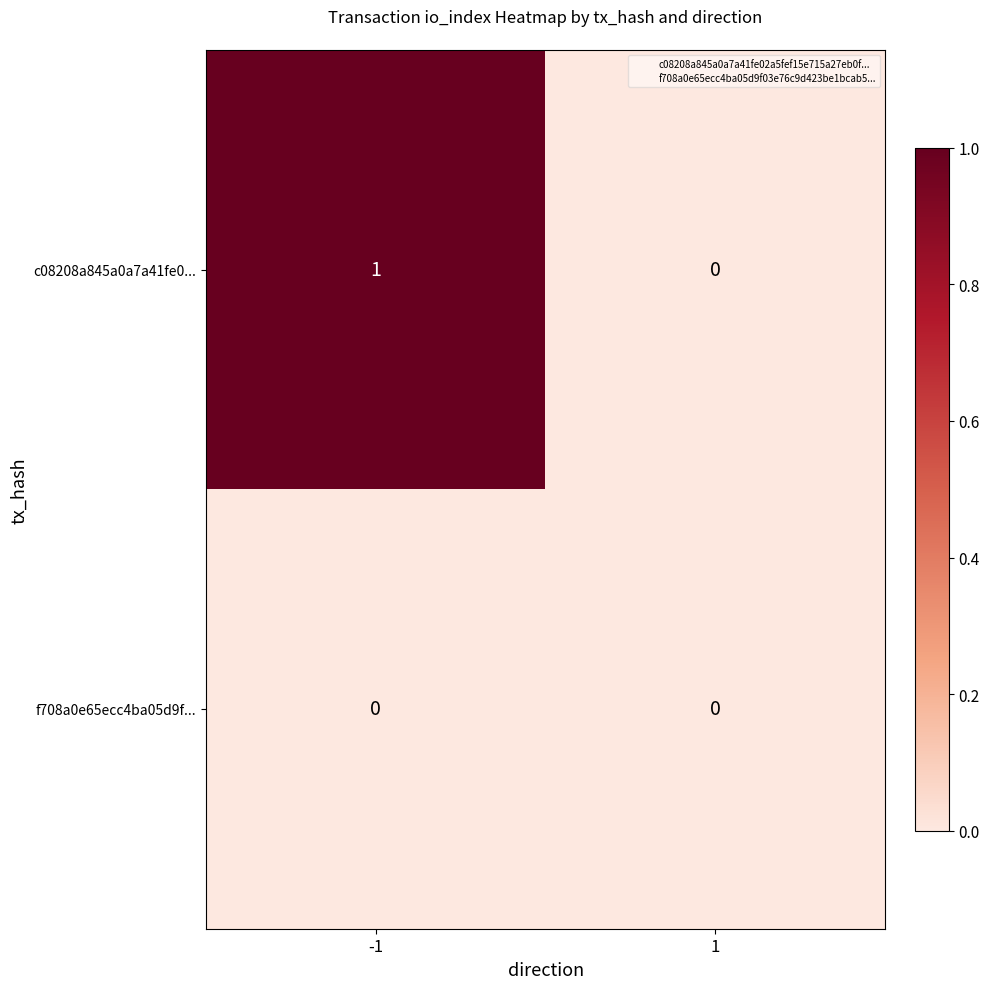

List the series in order of their peak value, lowest first.

f708a0e65ecc4ba05d9f..., c08208a845a0a7a41fe0...